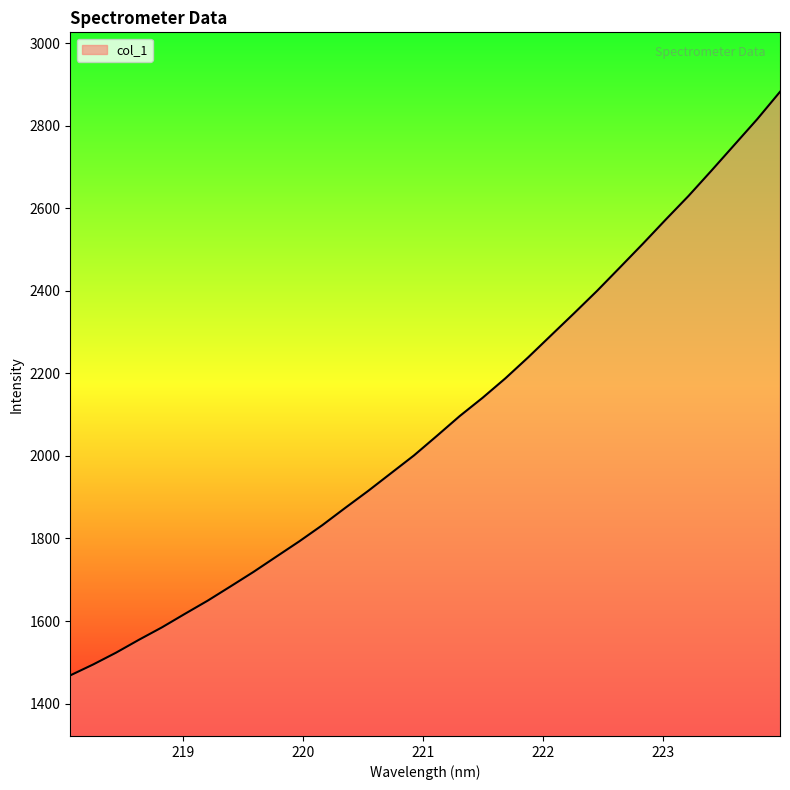

What is the maximum value shown in the chart?

2882.3